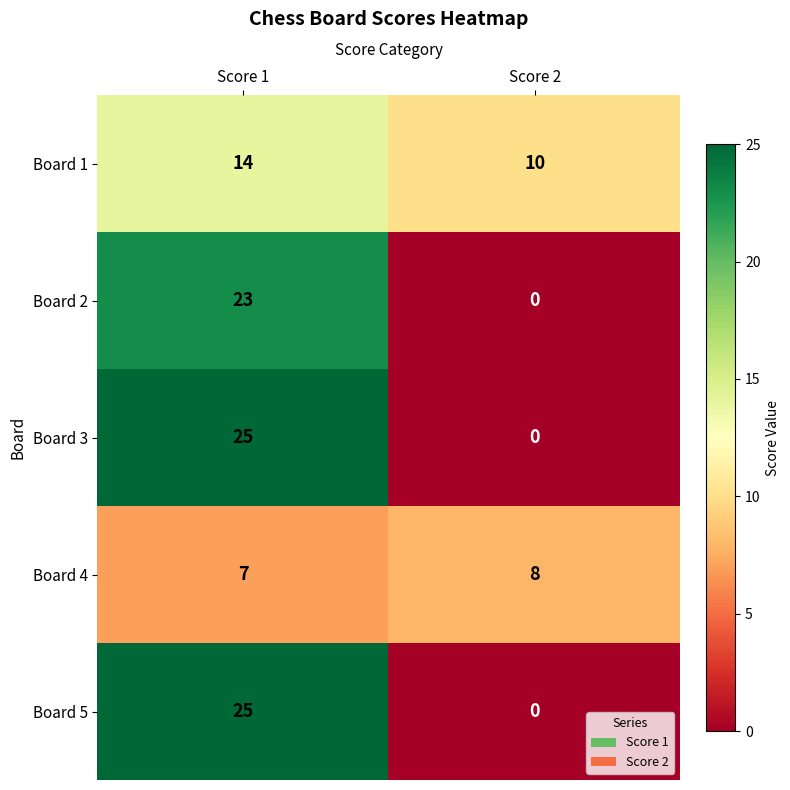

Rank the categories by Board 3 value from lowest to highest.

Score 2, Score 1